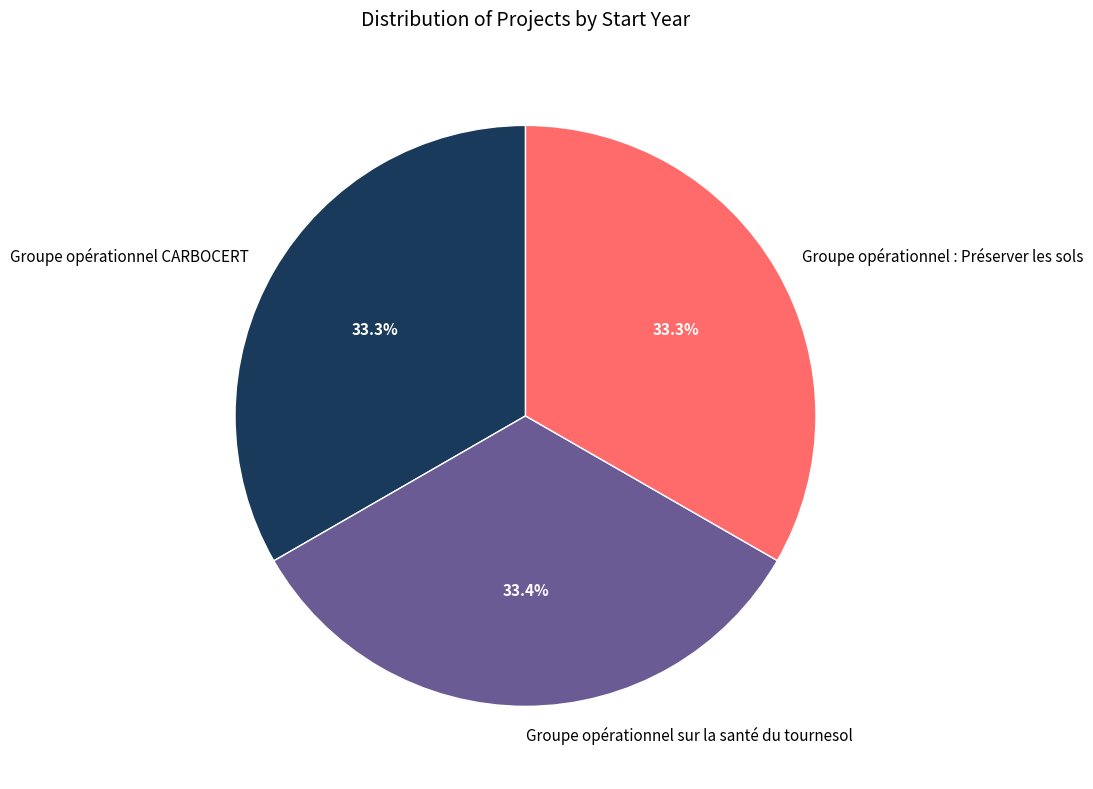

What is the ratio of the value at Groupe opérationnel sur la santé du tournesol to the value at Groupe opérationnel CARBOCERT?

1.0